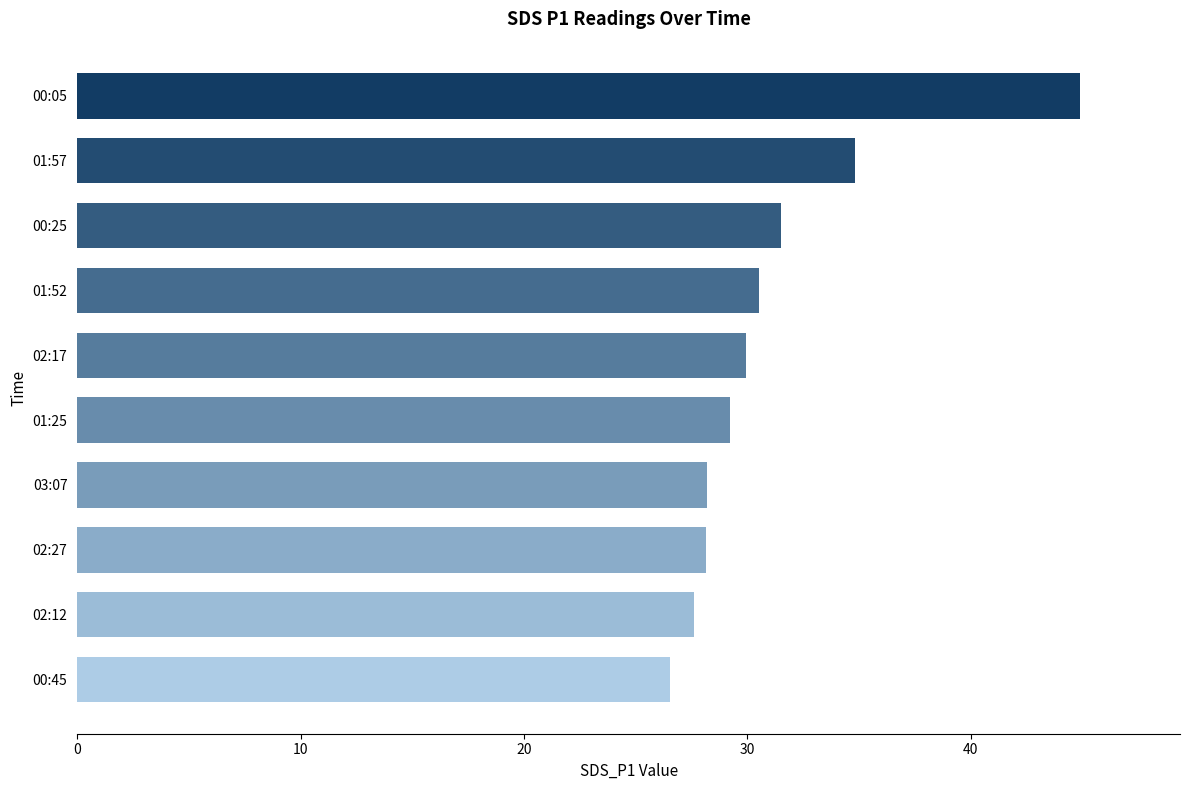

Is it true that the value at 01:52 is 30.5?

True